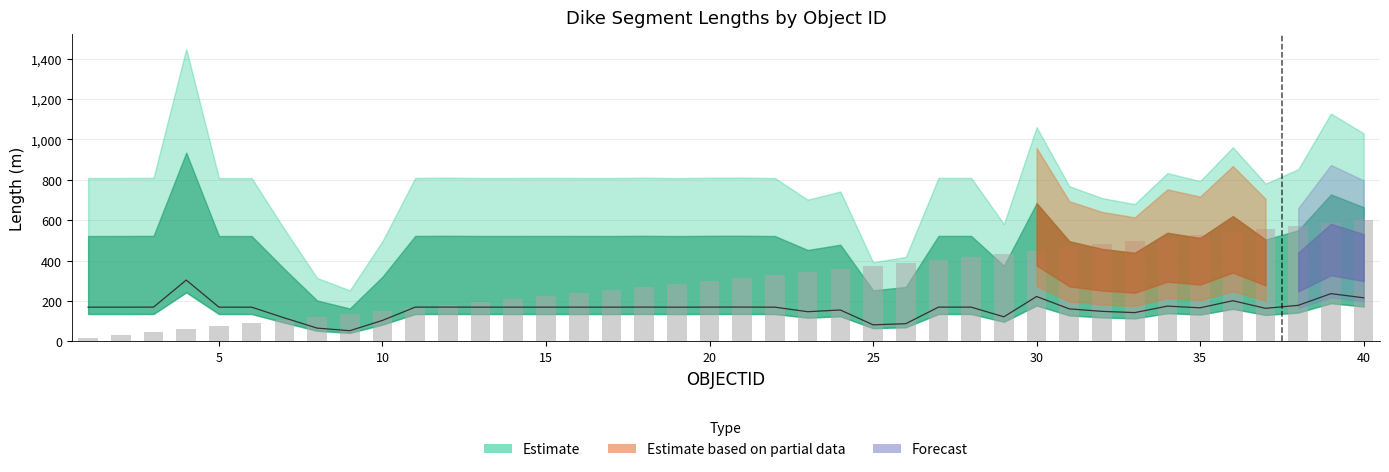

At which category is the sum across all series the highest?

39